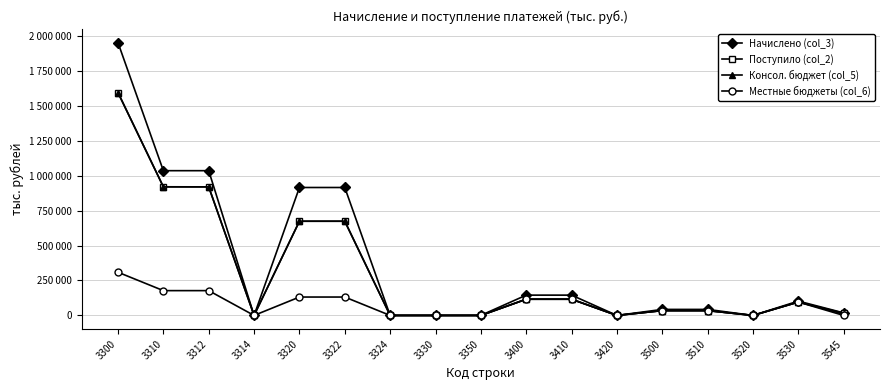

True or false: Начислено (col_3) and Местные бюджеты (col_6) intersect in this chart.

False